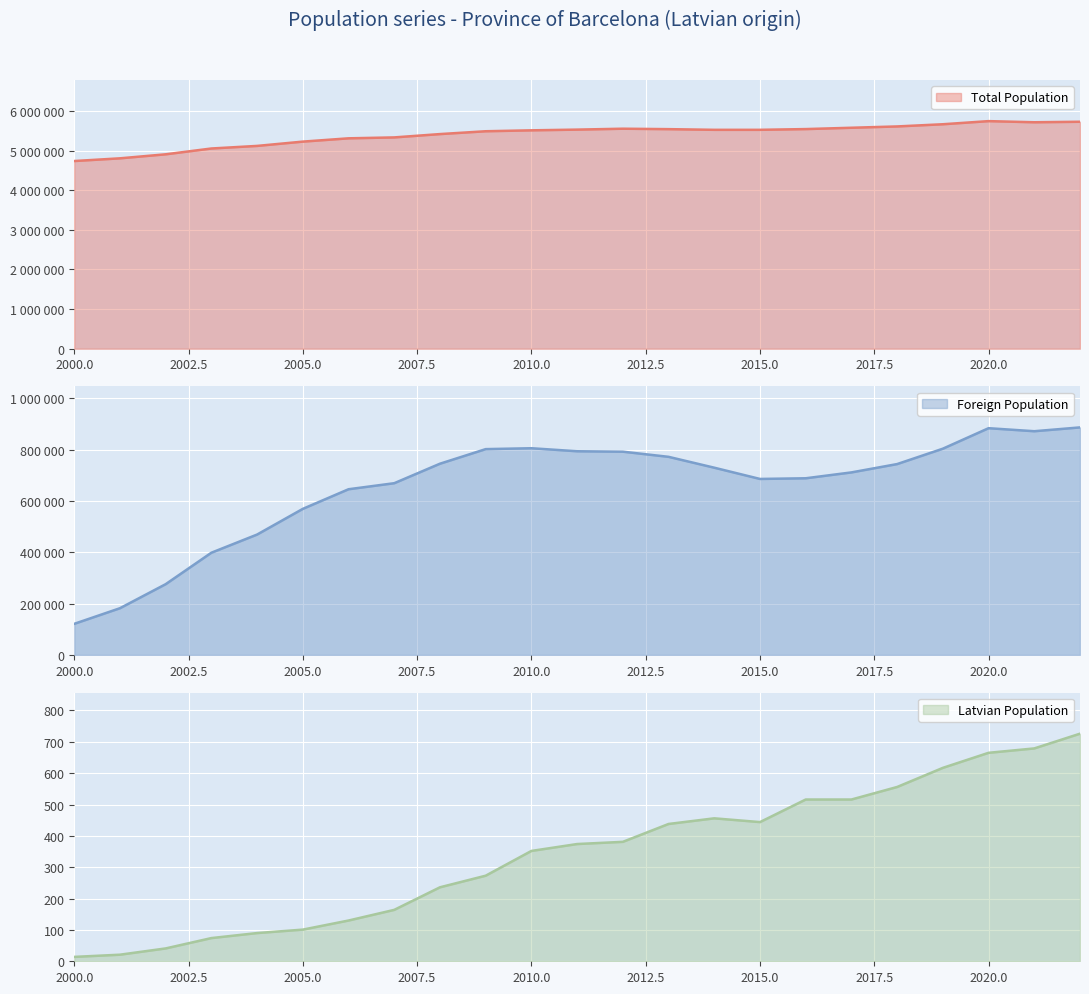

How many interior local valleys does the Total Population series have?

2